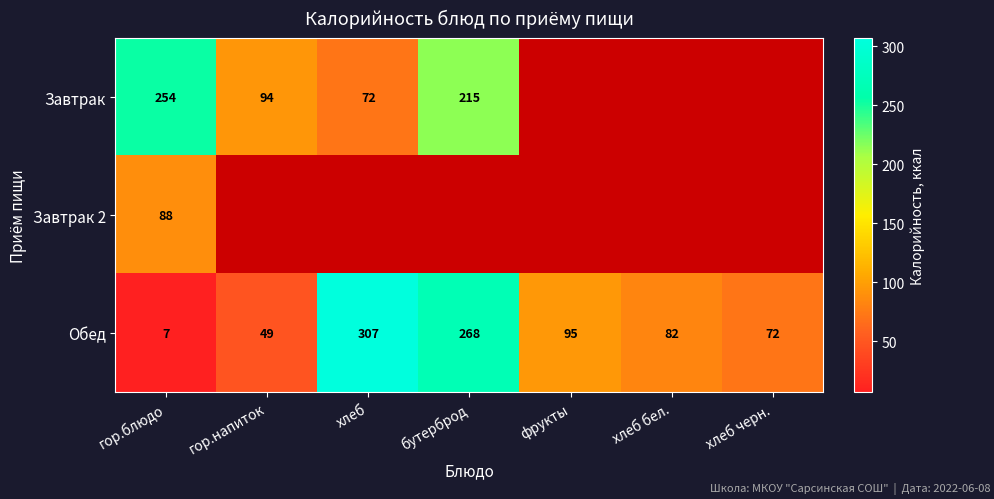

What is the maximum value for Обед?

307.0